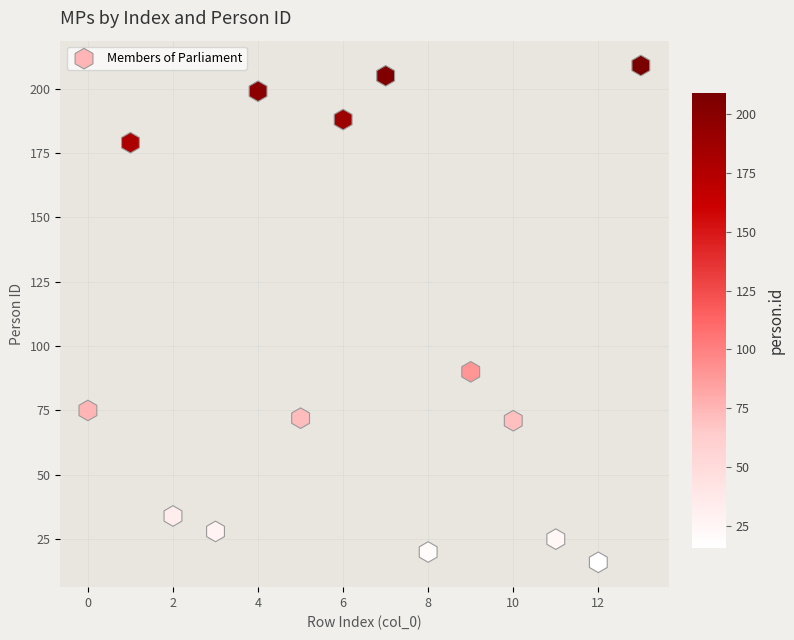

What Y value in the scatter plot is closest to 112?

90